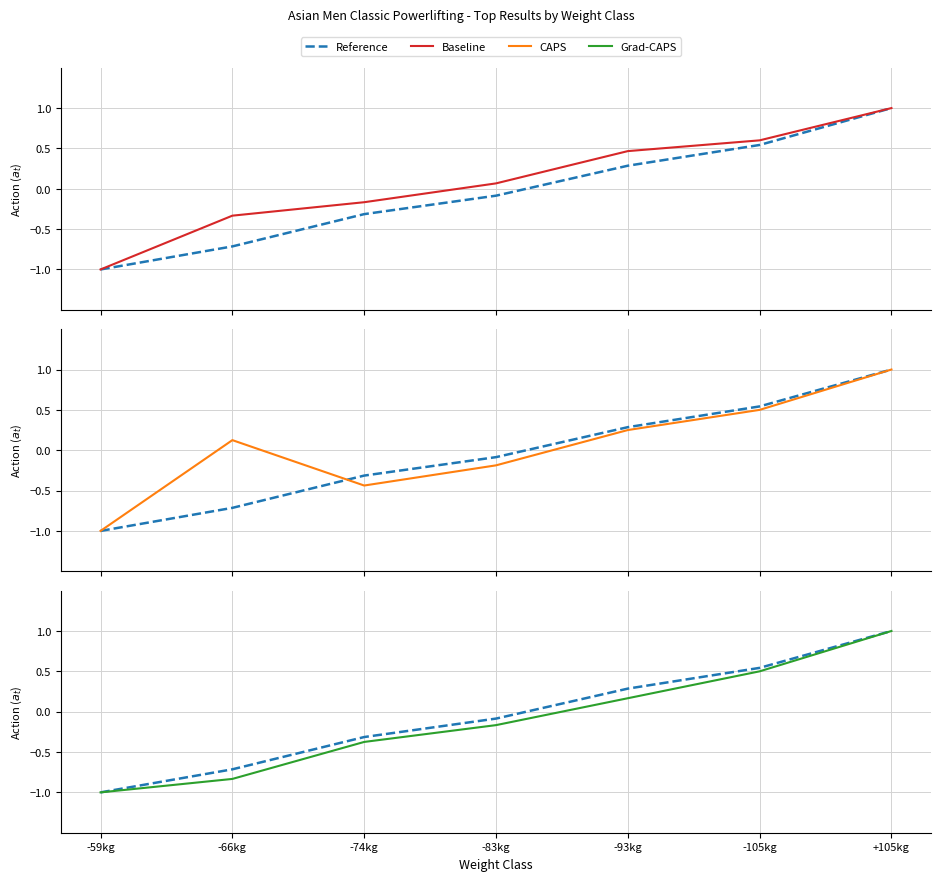

Reading left to right, transcribe all the data shown in this chart.

Reference: -59kg=-1.0	-66kg=-0.7	-74kg=-0.3	-83kg=-0.1	-93kg=0.3	-105kg=0.5	+105kg=1.0
Baseline: -59kg=-1.0	-66kg=-0.3	-74kg=-0.2	-83kg=0.1	-93kg=0.5	-105kg=0.6	+105kg=1.0
CAPS: -59kg=-1.0	-66kg=0.1	-74kg=-0.4	-83kg=-0.2	-93kg=0.2	-105kg=0.5	+105kg=1.0
Grad-CAPS: -59kg=-1.0	-66kg=-0.8	-74kg=-0.4	-83kg=-0.2	-93kg=0.2	-105kg=0.5	+105kg=1.0